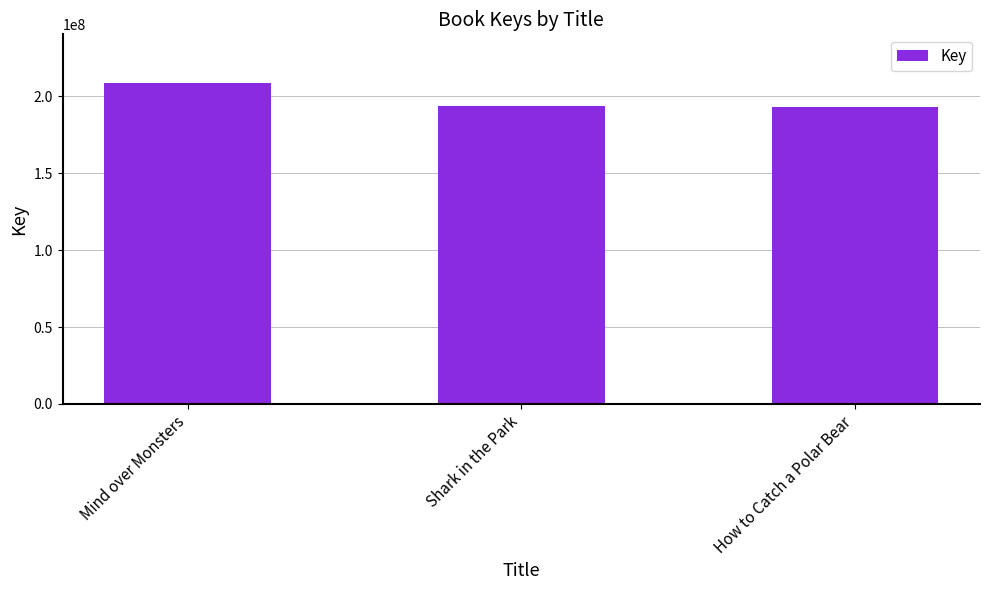

What is the change in value from Mind over Monsters to How to Catch a Polar Bear?

-15896102